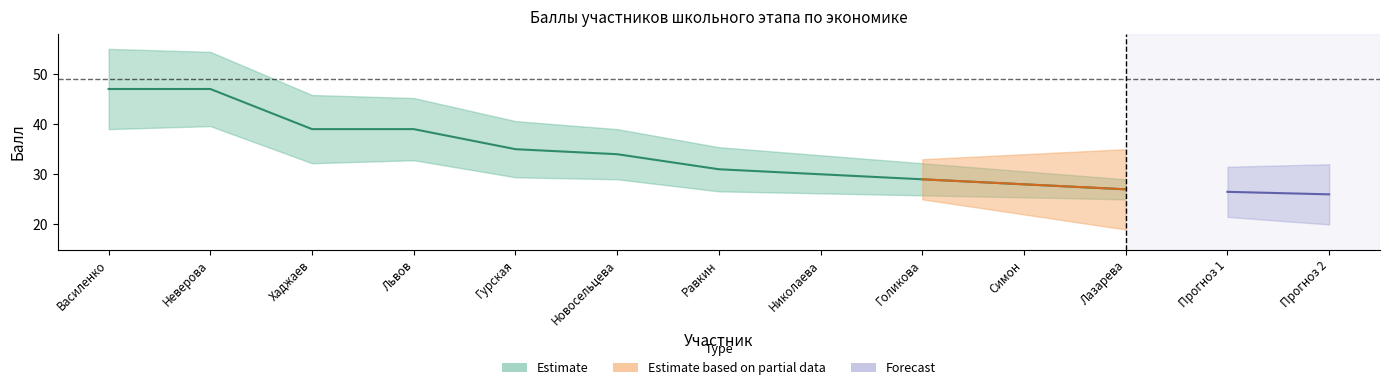

How many lines are shown in the chart?

3